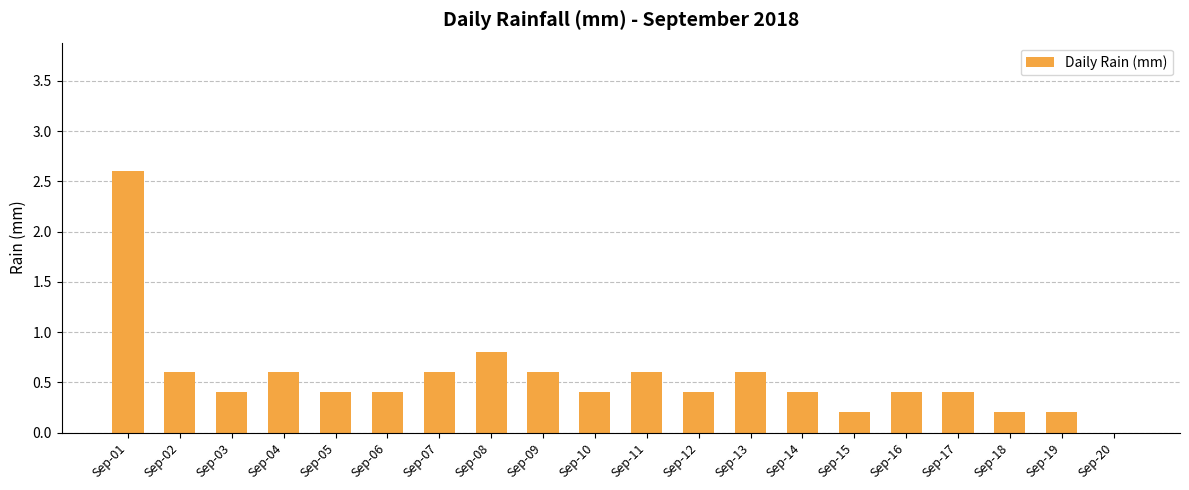

Read the value at Sep-03.

0.4